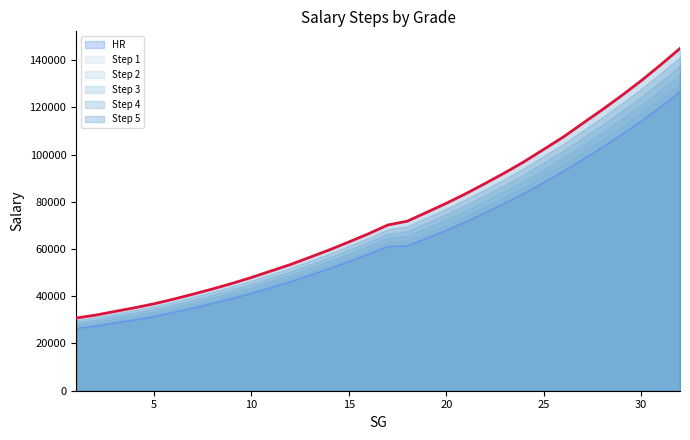

Is the value of Step 5 at 5 greater than the value of Step 4 at 22?

No